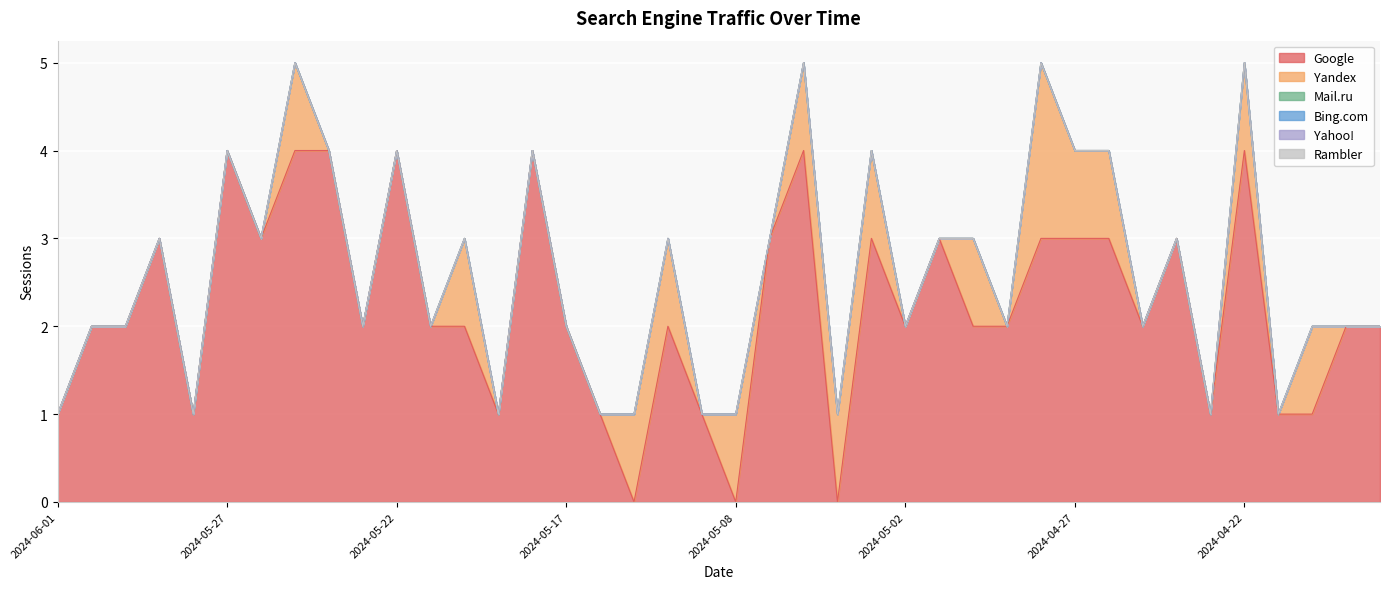

True or false: Bing.com and Rambler intersect in this chart.

False